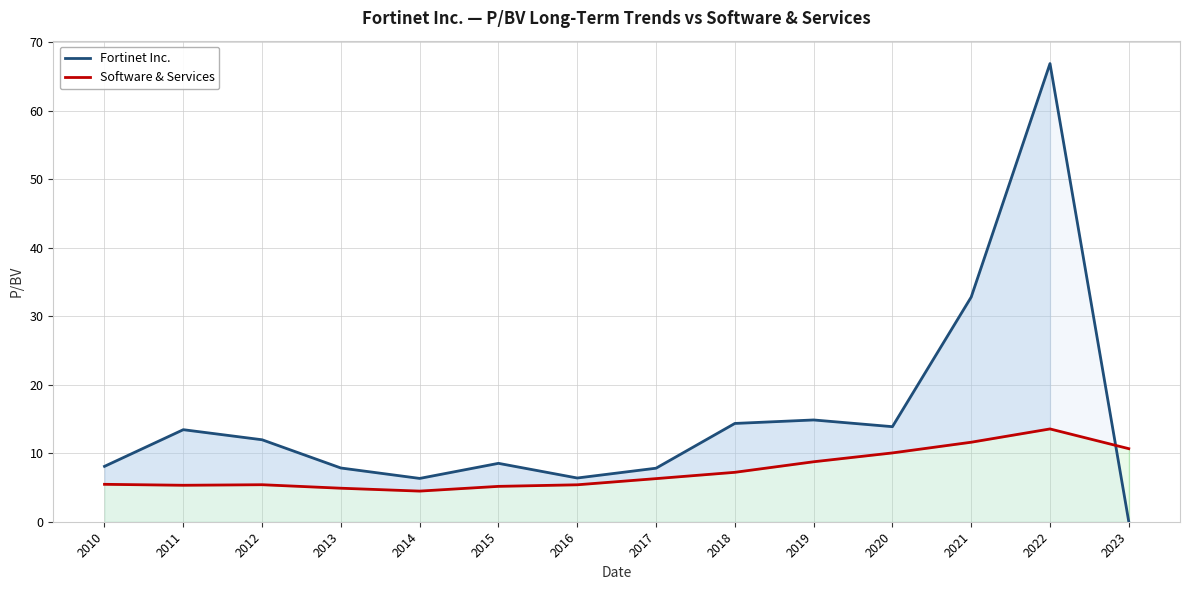

Reading right to left, transcribe all the data shown in this chart.

Fortinet Inc.: 2023=0.0	2022=66.8	2021=32.8	2020=13.9	2019=14.8	2018=14.3	2017=7.8	2016=6.4	2015=8.5	2014=6.3	2013=7.8	2012=12.0	2011=13.4	2010=8.1
Software & Services: 2023=10.7	2022=13.5	2021=11.6	2020=10.0	2019=8.8	2018=7.2	2017=6.3	2016=5.4	2015=5.2	2014=4.5	2013=4.9	2012=5.4	2011=5.3	2010=5.5